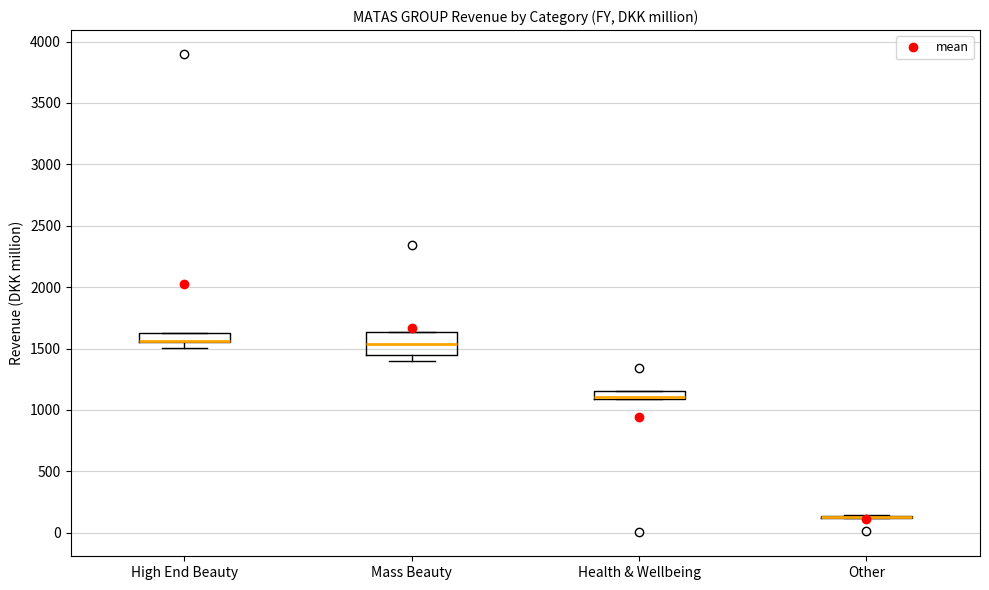

Where does the median line of the box for Mass Beauty sit on the y-axis? The values are not printed on the chart, so give them approximately, as read against the axis.

1550